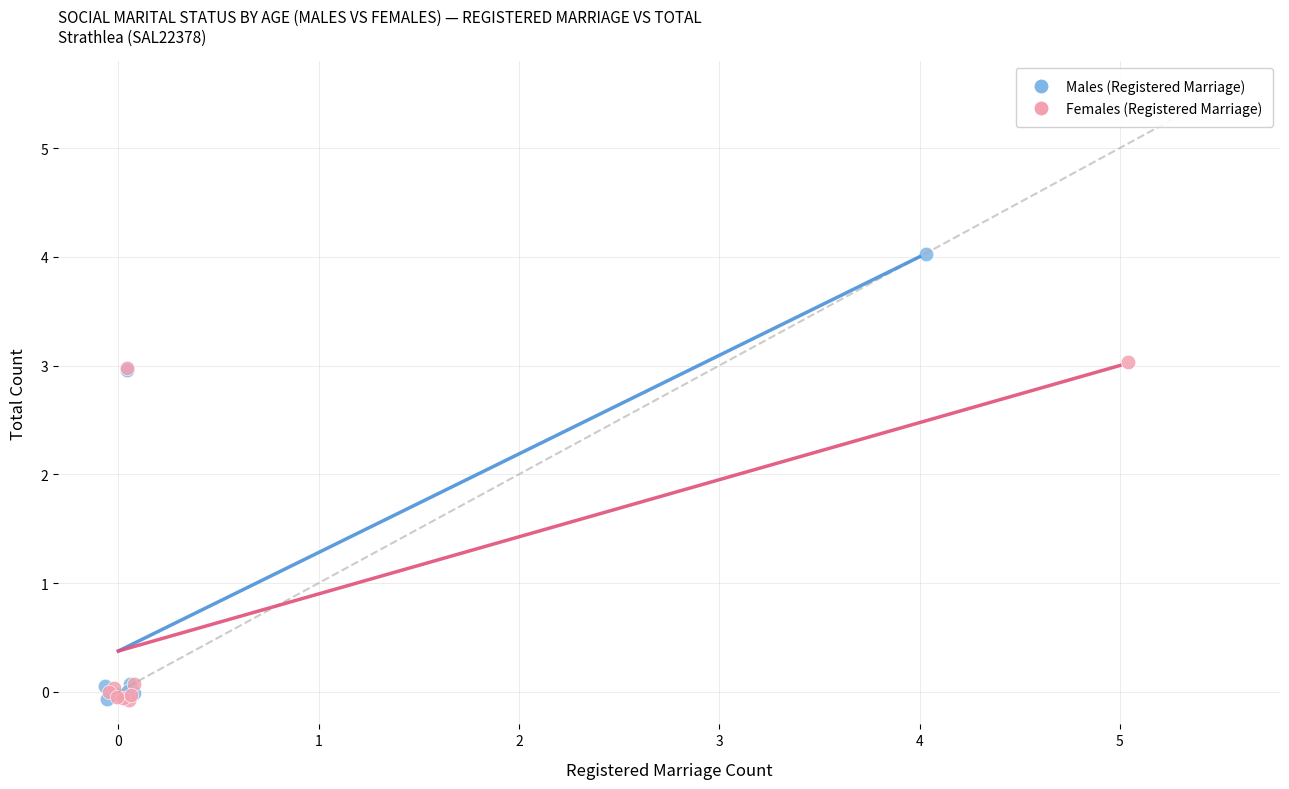

Which series has the largest Y range (max minus min)?

Males (Registered Marriage)